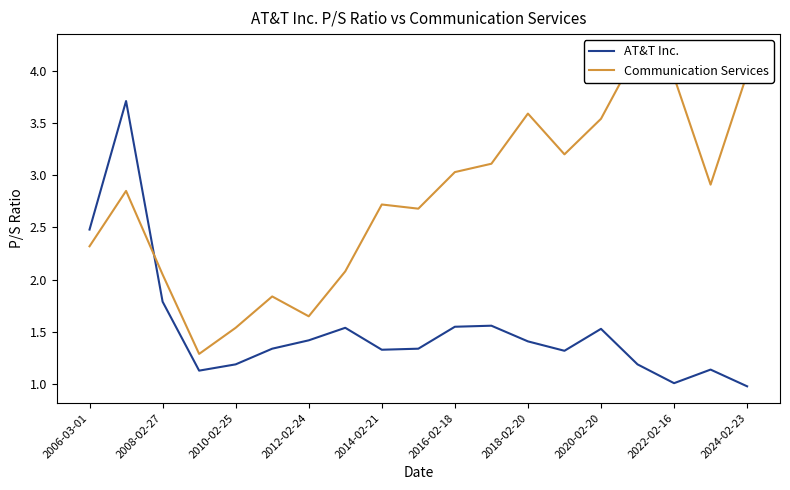

At which label is AT&T Inc. closest to 2?

2008-02-27